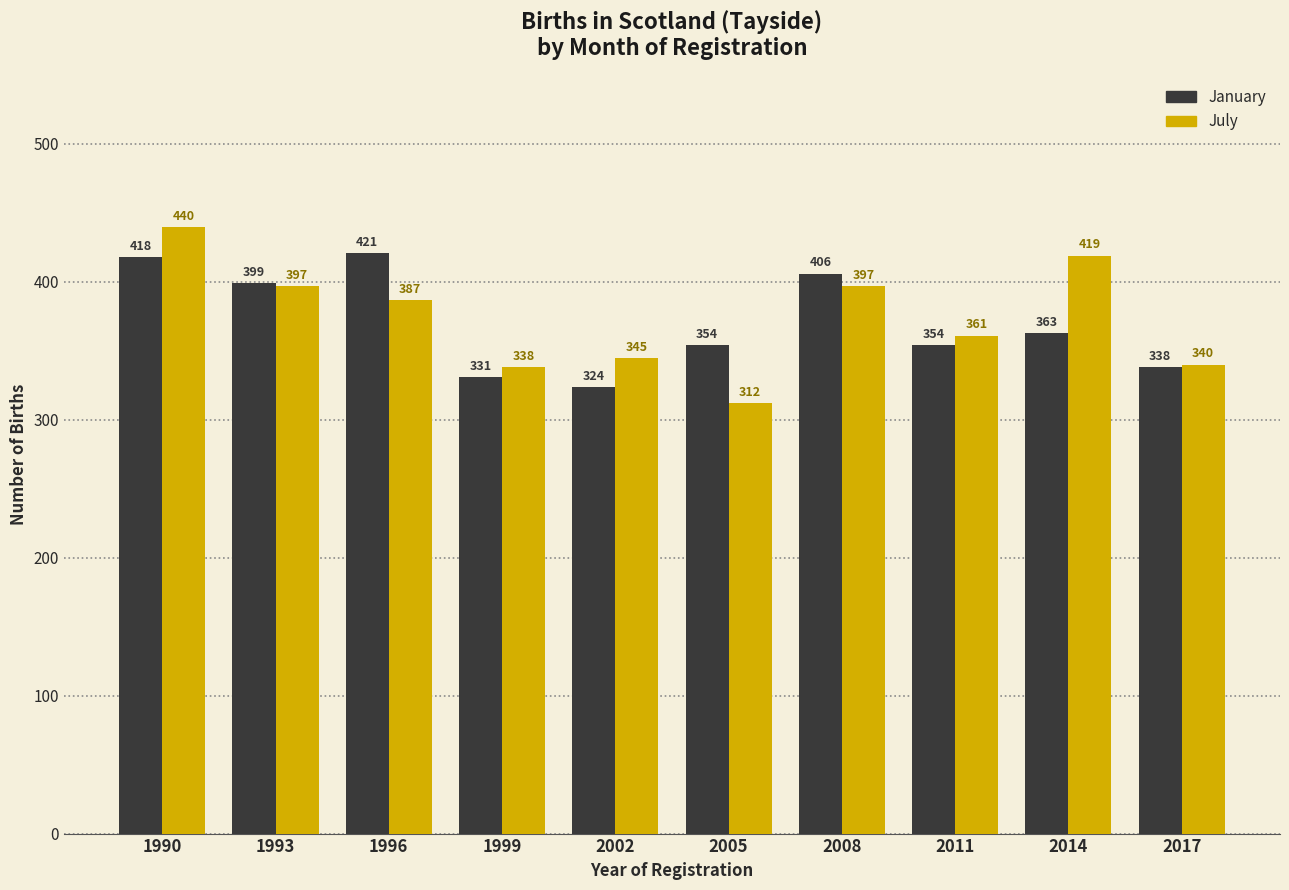

Which series has the widest spread of values?

July